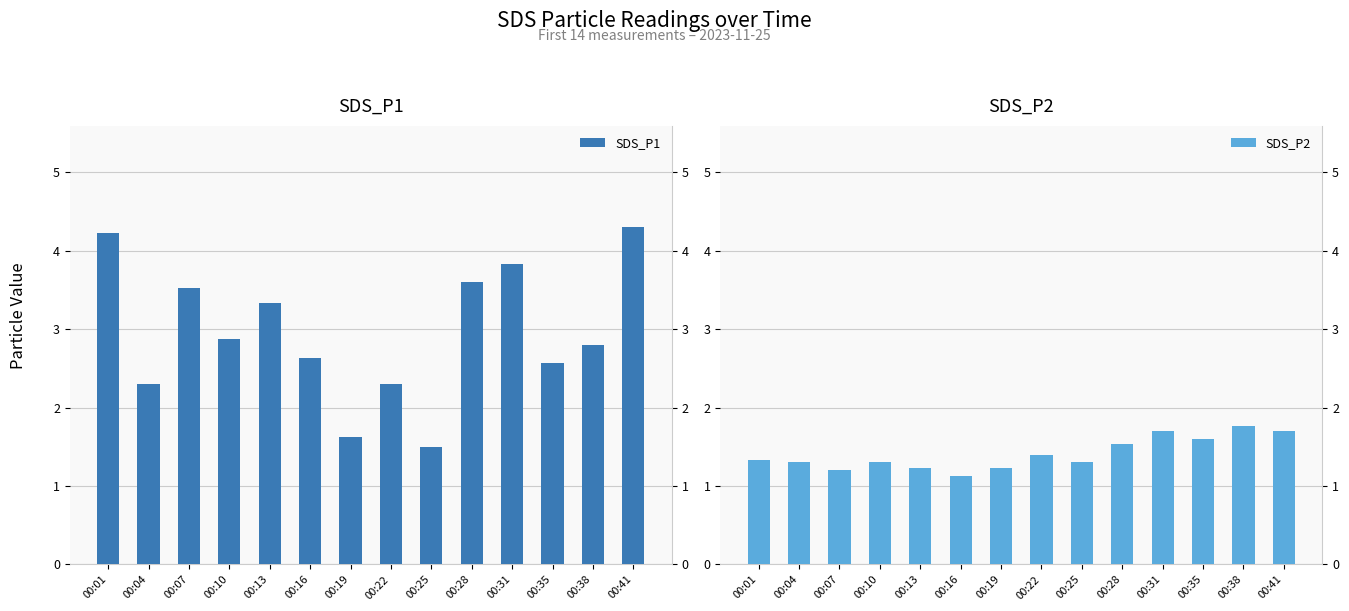

What is the value of the SDS_P1 bar at the 6th from the left?

2.6